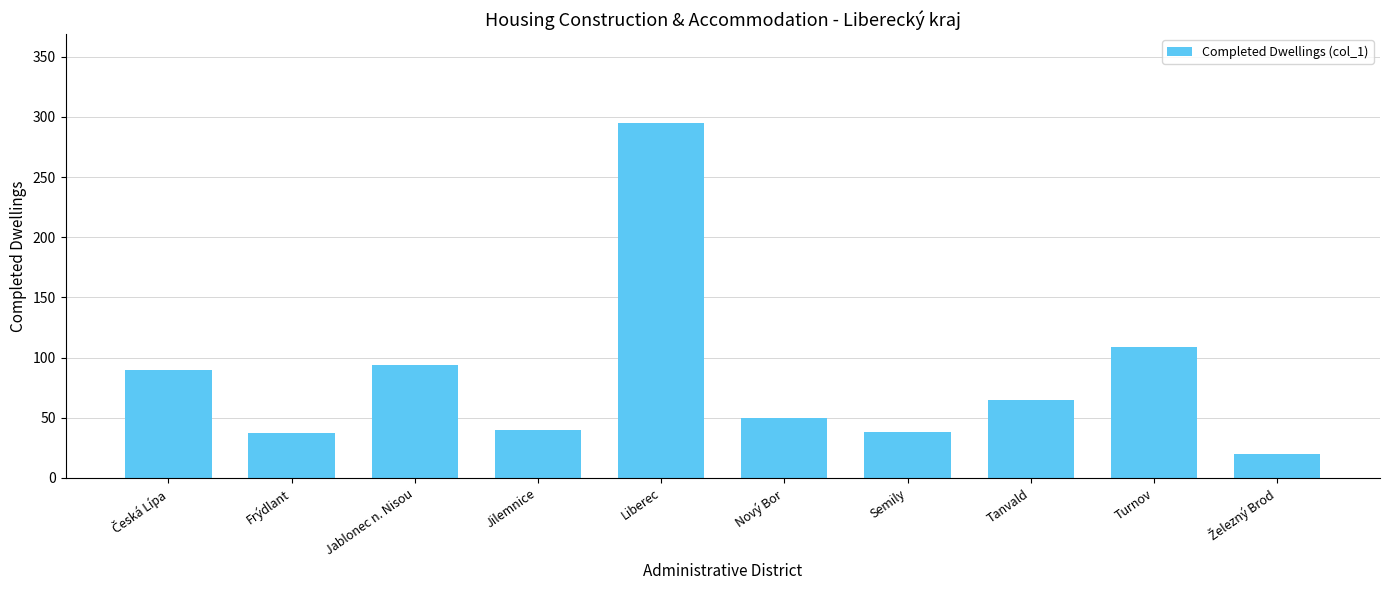

True or false: the data shows 295 at Liberec.

True